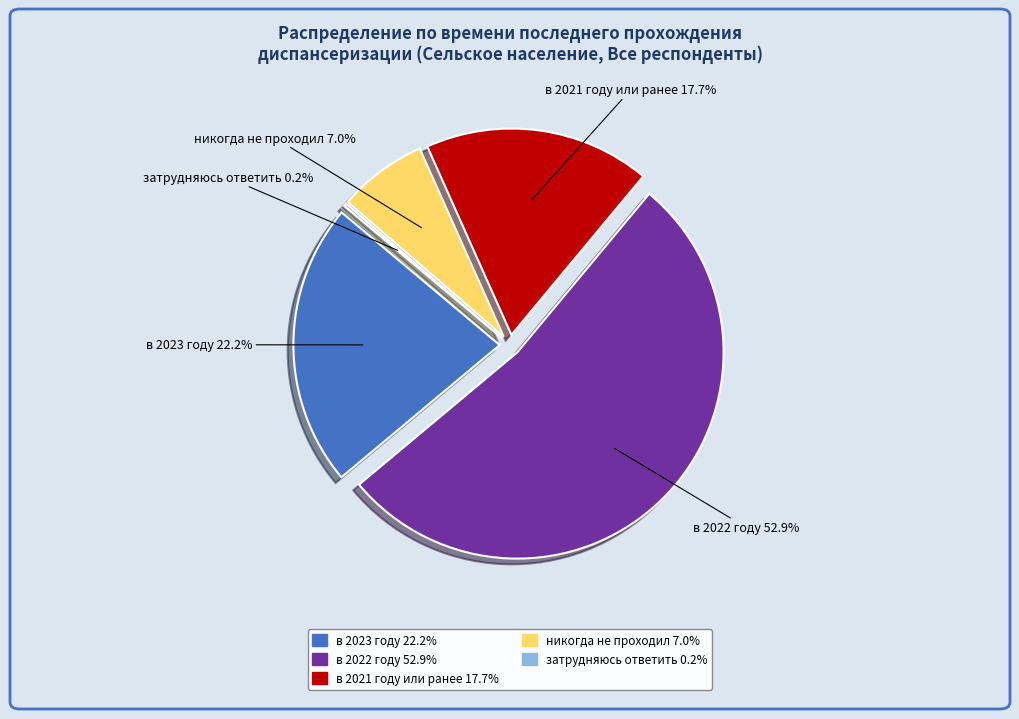

What is the change in value from в 2023 году to затрудняюсь ответить?

-22.0